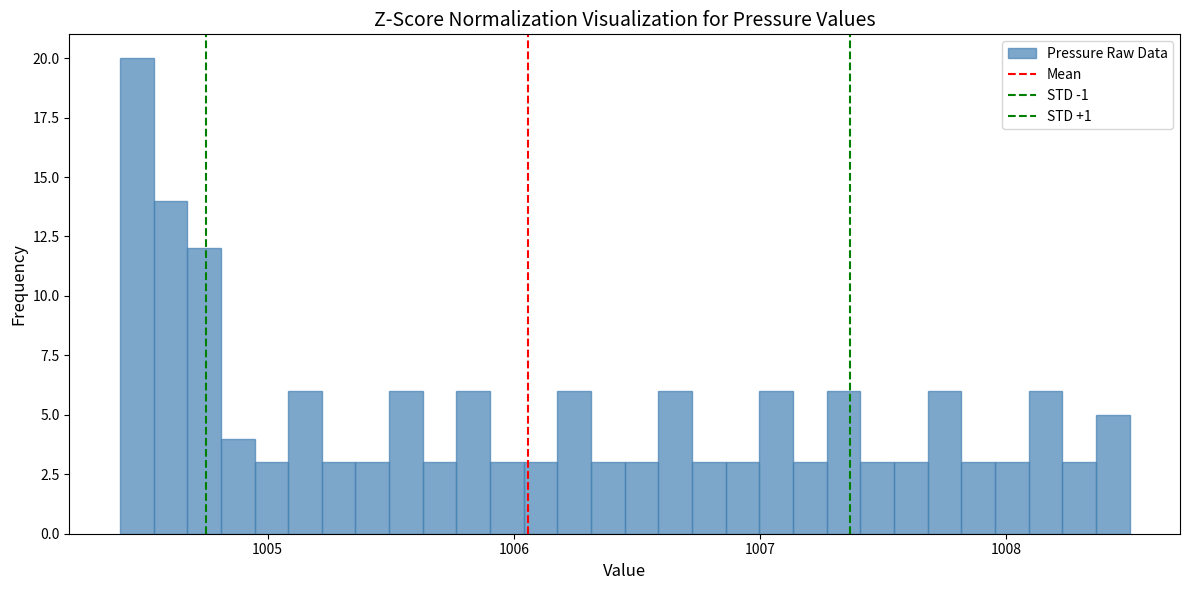

Around what value on the x-axis is the tallest bar? Give the approximate position of its centre, as read against the axis.

1004.5